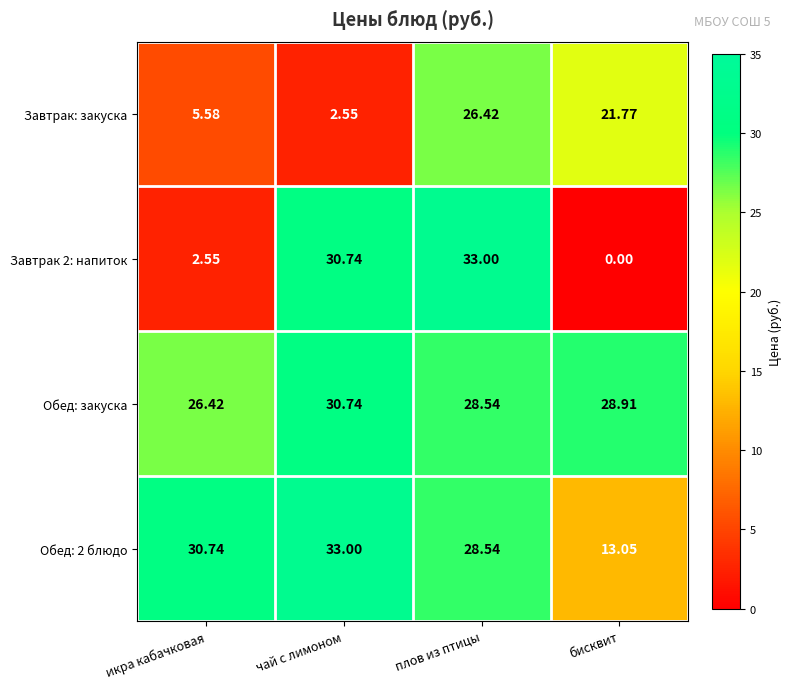

Which series has the largest total across all categories?

Обед: закуска